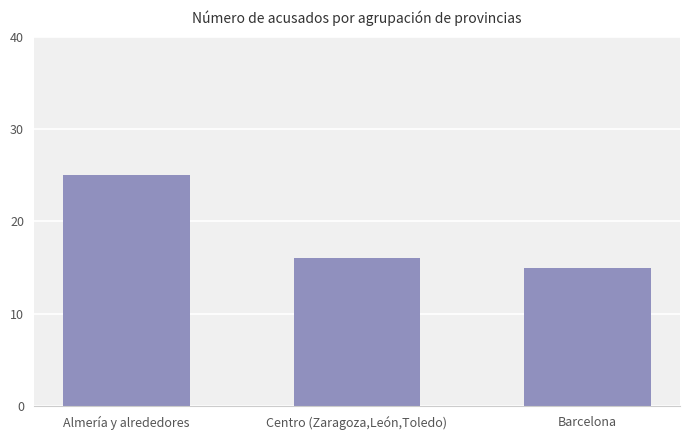

At which label does the data first exceed 16?

Almería y alrededores